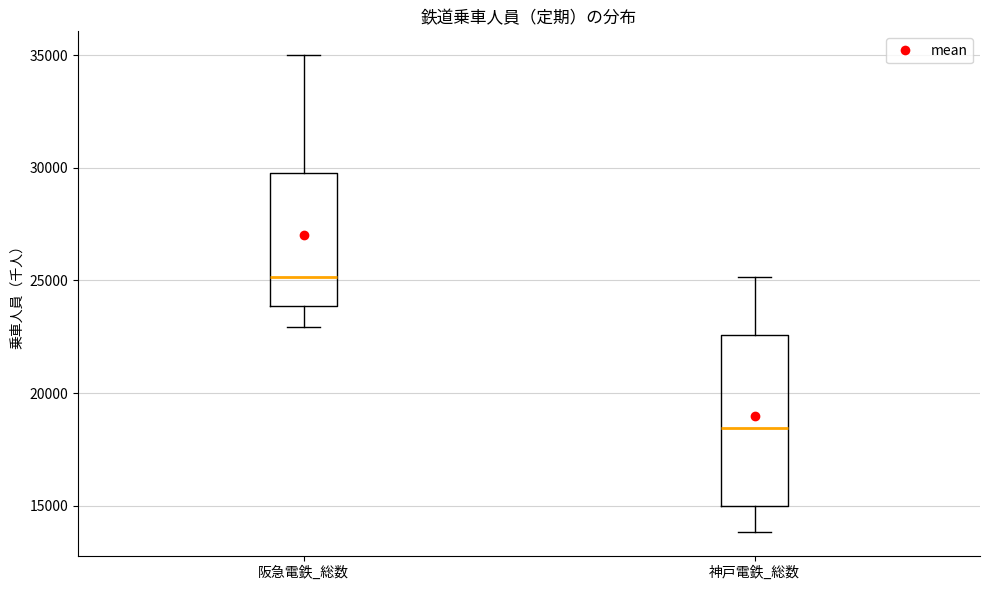

Reading left to right, read every box against the y-axis: the position of its median line, the range the box covers, and the ends of its whiskers. The values are not printed on the chart, so give them approximately, as read against the axis.

阪急電鉄_総数: median 25000, box 24000 to 30000, whiskers 23000 to 35000
神戸電鉄_総数: median 18500, box 15000 to 22500, whiskers 14000 to 25000